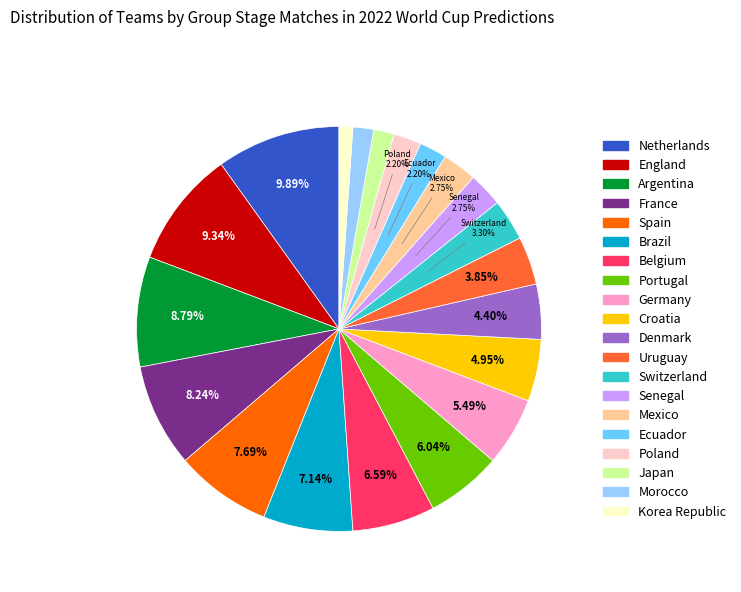

The Korea Republic slice represents 1% of the pie. True or false?

True